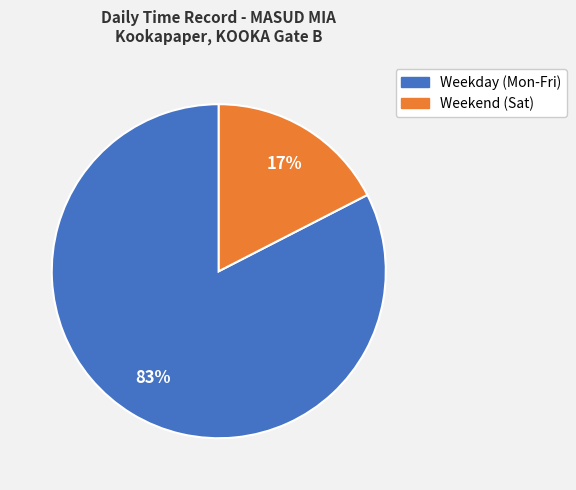

To the nearest percent, what is the average slice percentage?

50%